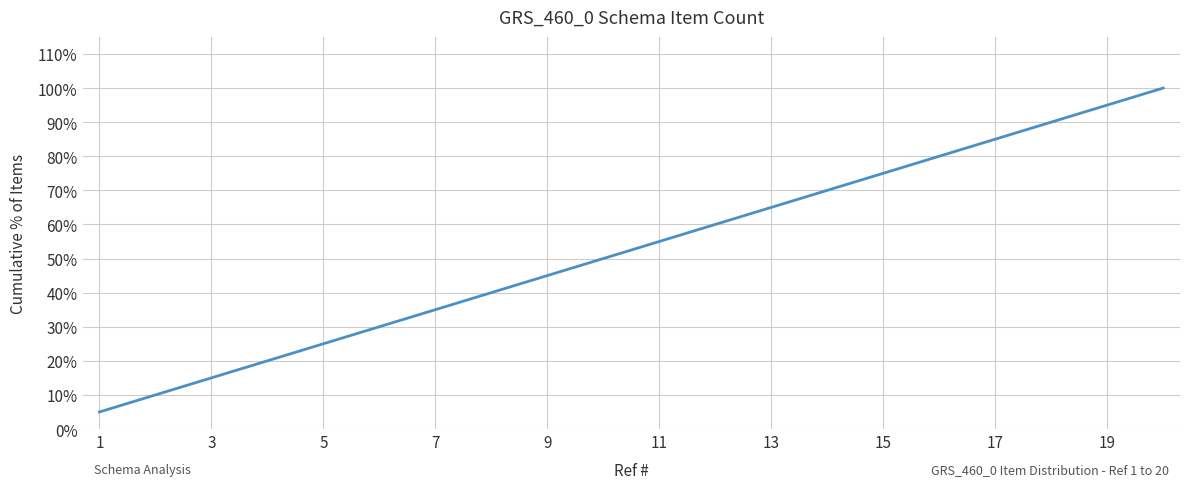

What is the difference between the maximum and second lowest values?

0.9